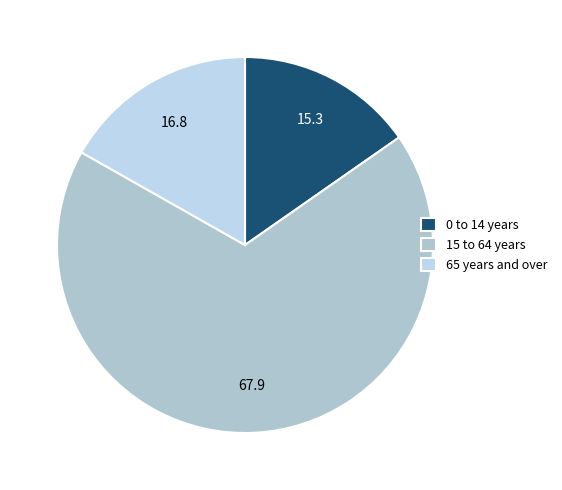

What is the change in value from 0 to 14 years to 65 years and over?

+1.5